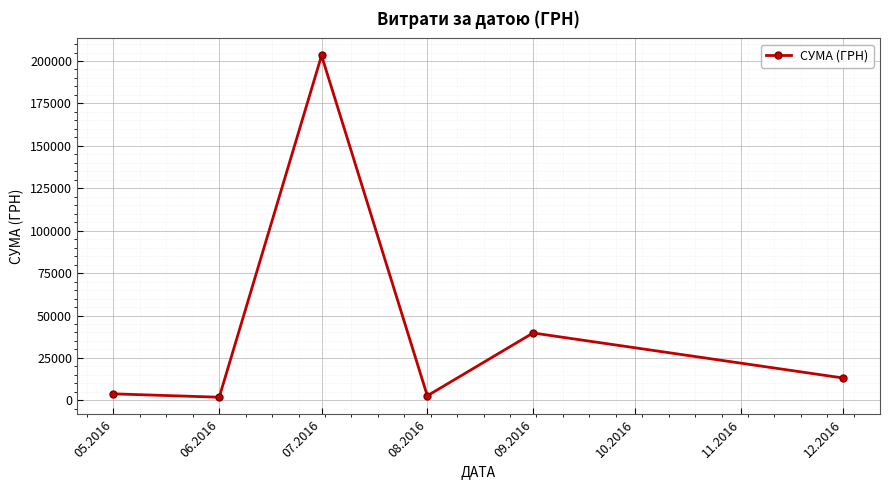

What is the label of the 3rd point from the left?

07.2016